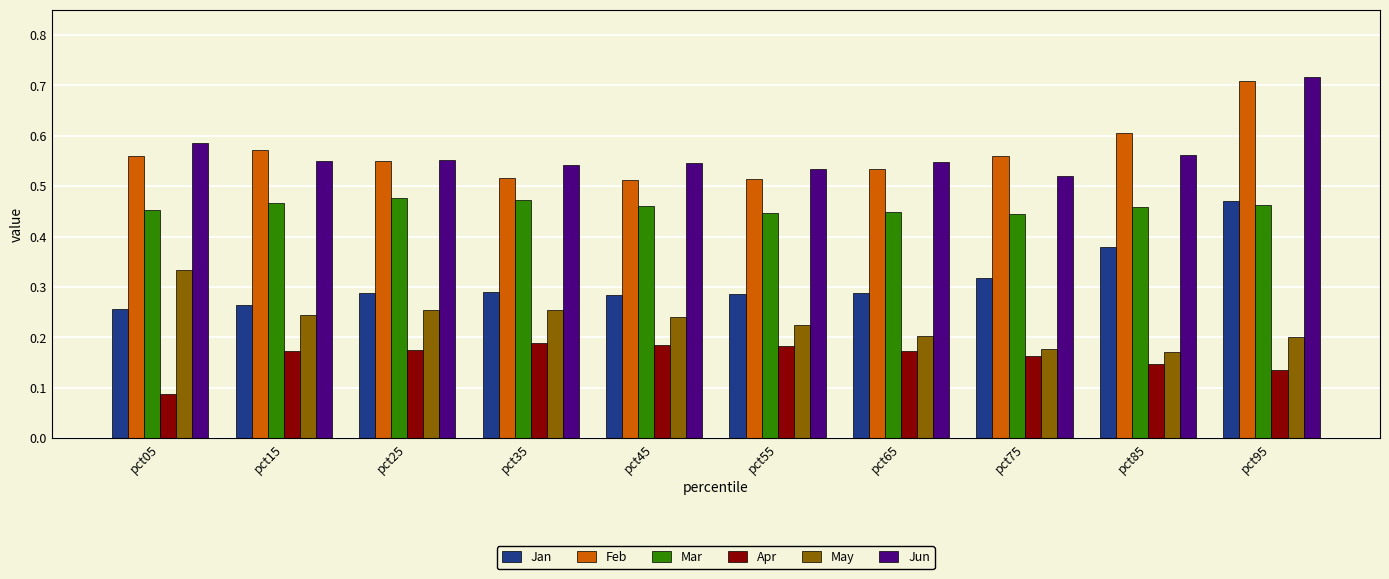

How many Jan values are between 0 and 1?

10